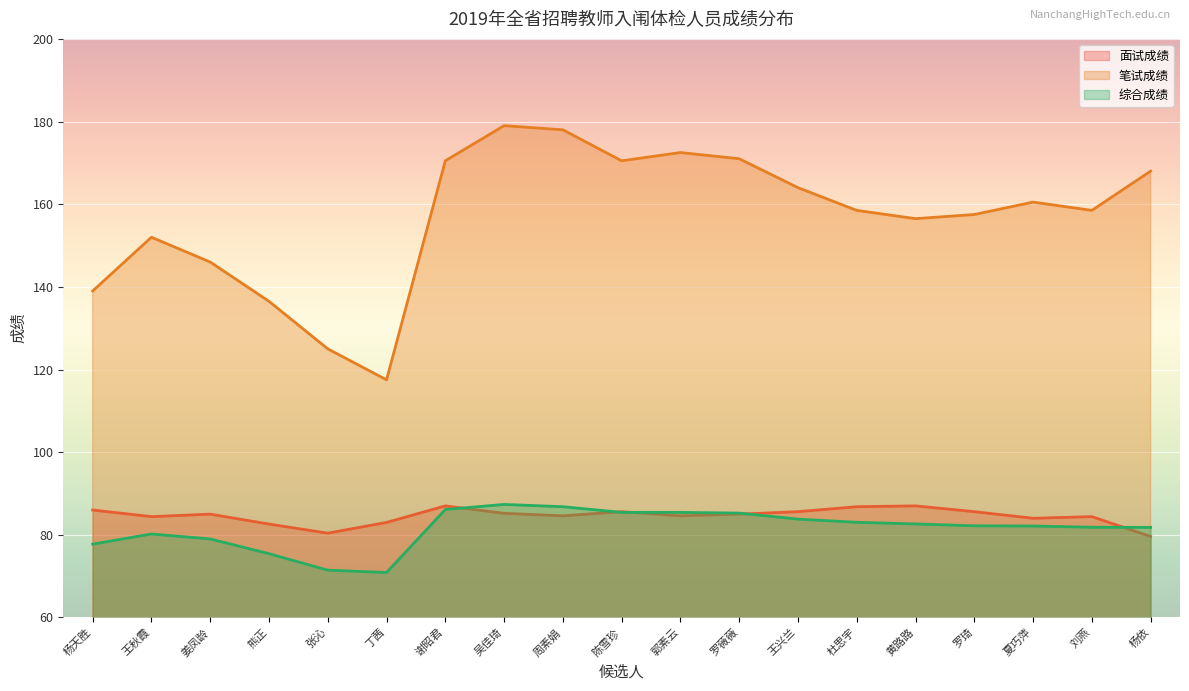

Which has a higher value, 吴佳琦 or 陈雪珍?

陈雪珍